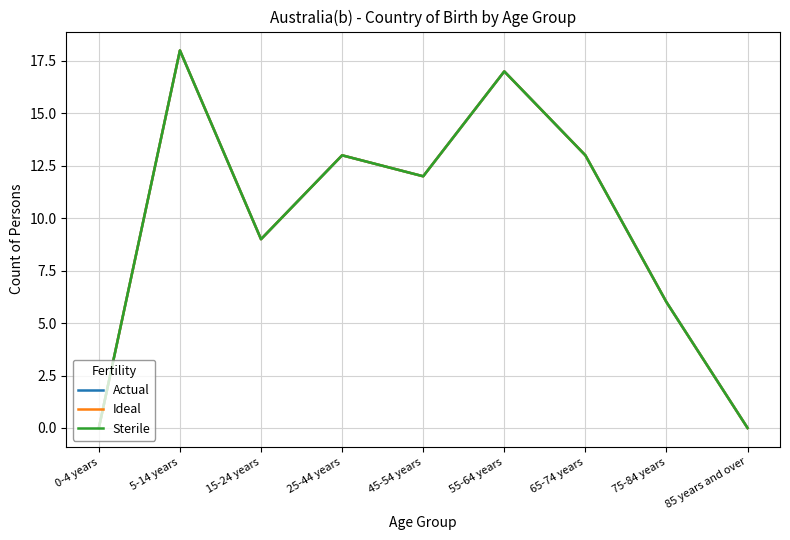

Is this an area chart (filled region under the line)?

No